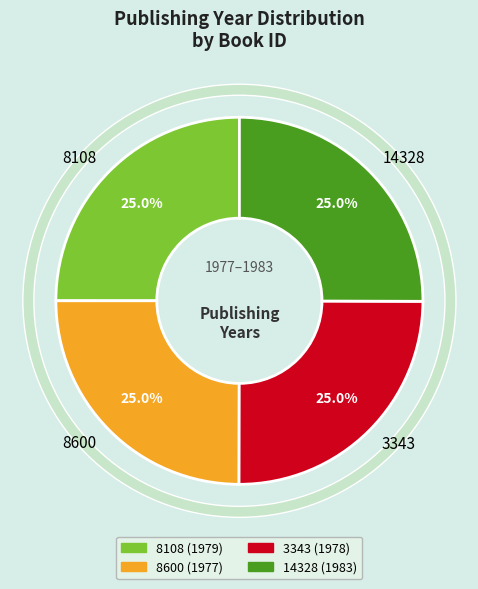

What percentage do 3343 and 14328 together represent?

50.0%